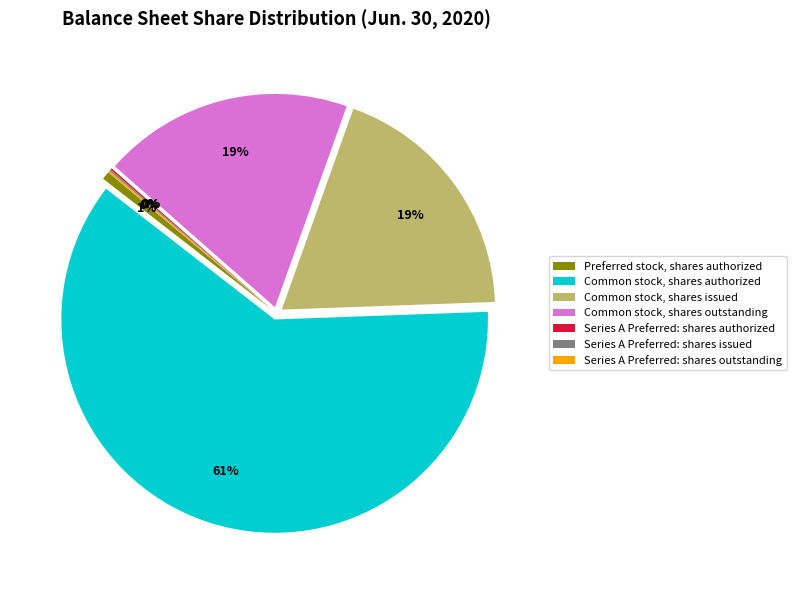

Which has a higher value, Common stock, shares authorized or Common stock, shares issued?

Common stock, shares authorized